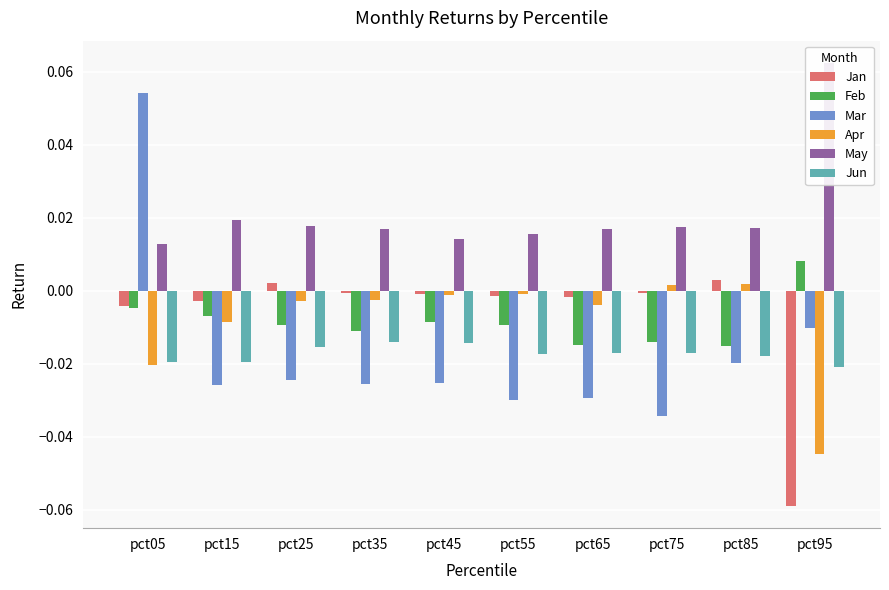

What is the difference between the highest and lowest values at pct75?

0.1